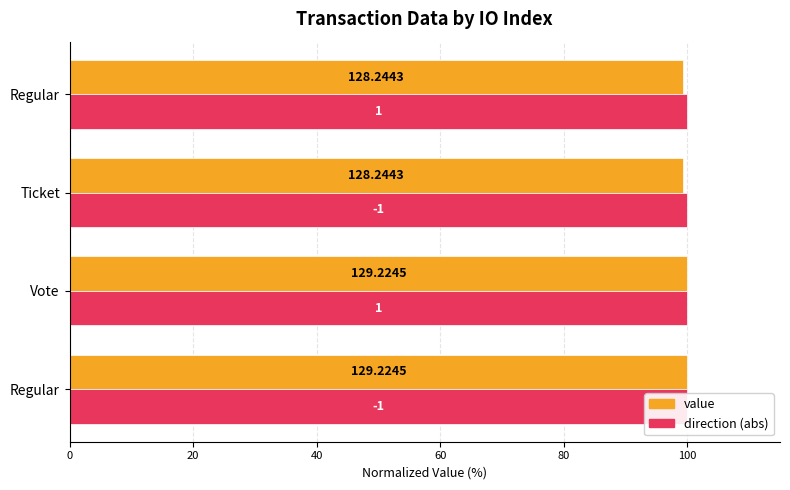

Which series has the largest total across all categories?

value